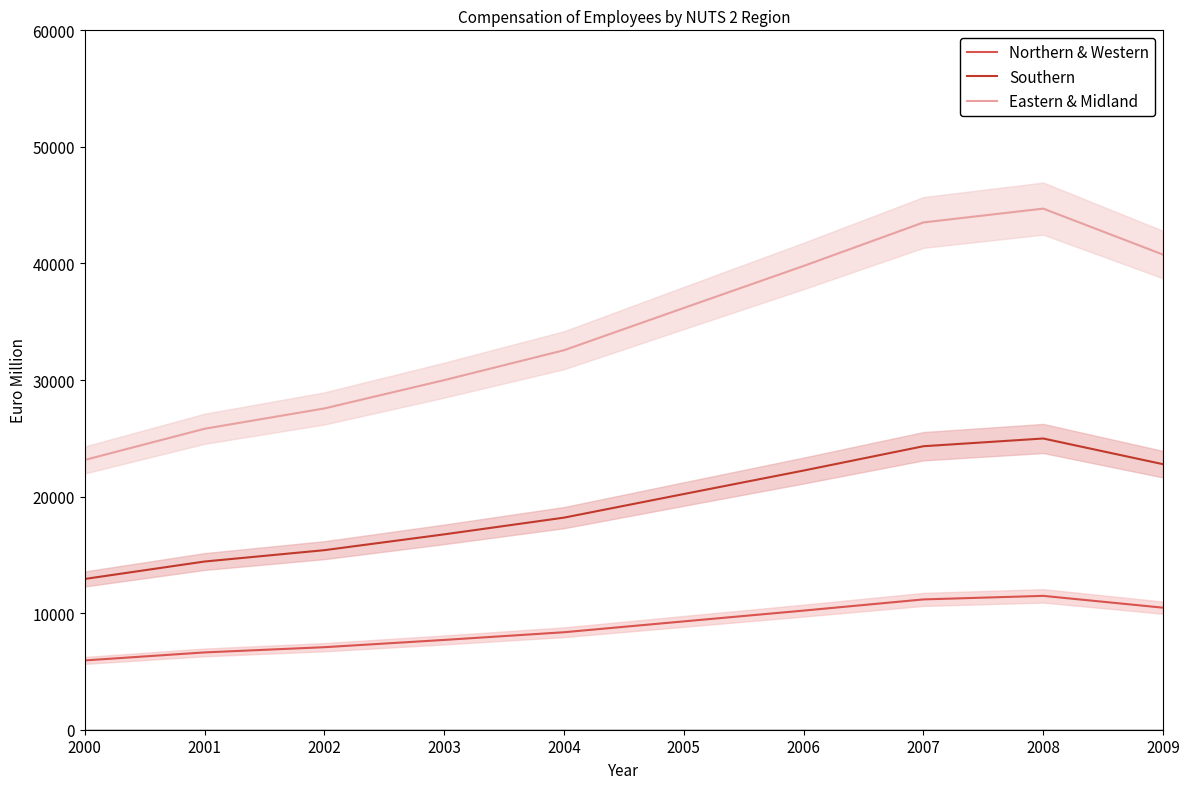

What is the total value across all series at 2008?

81172.7